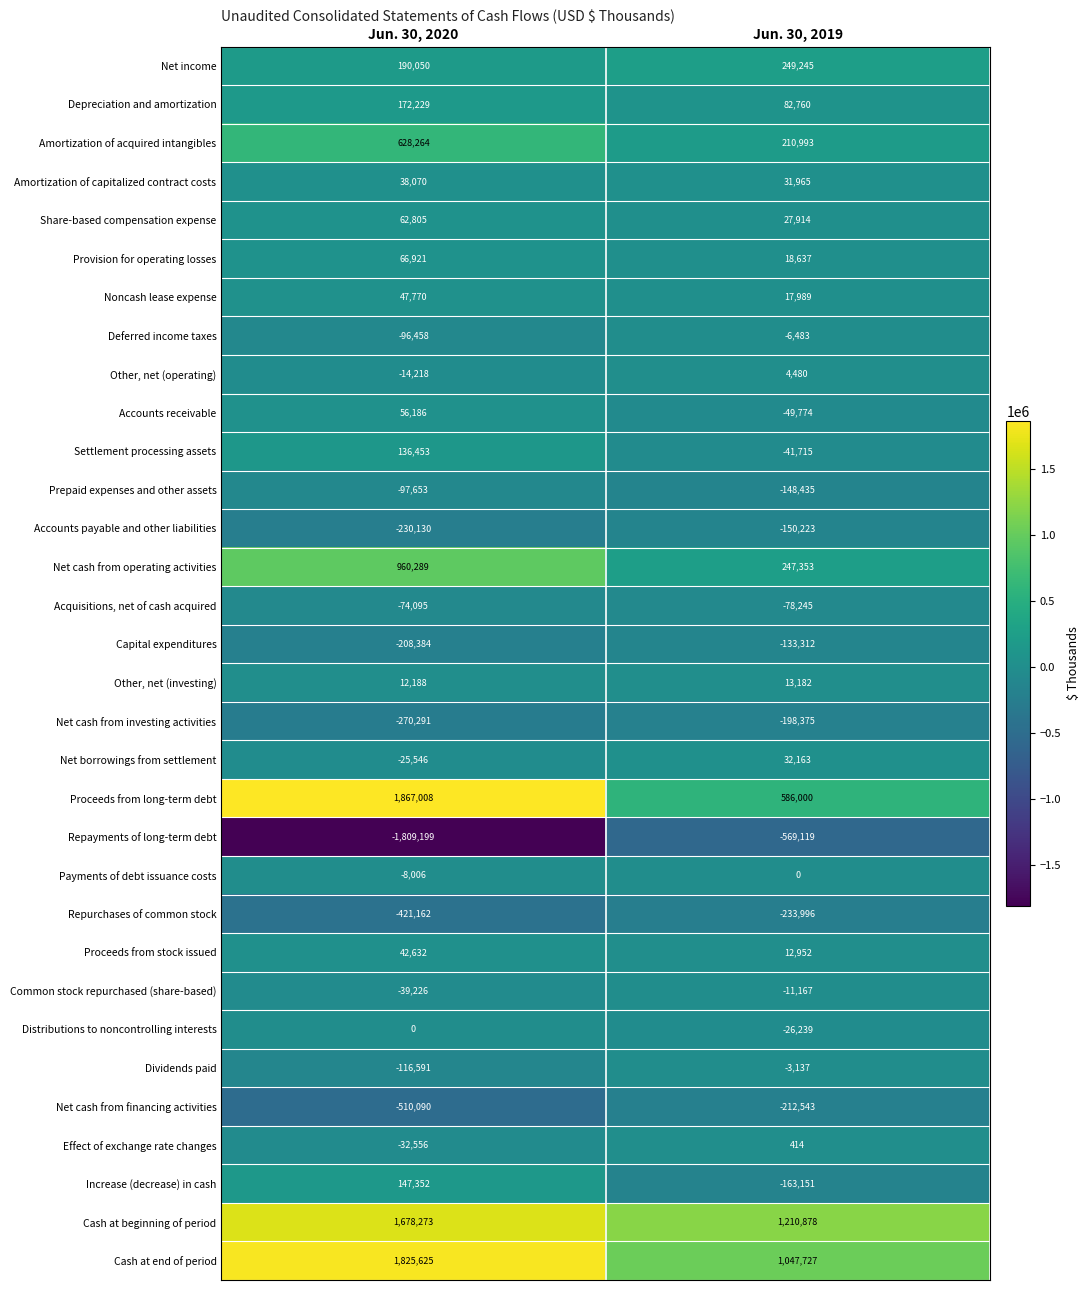

Rank the categories by Prepaid expenses and other assets value from lowest to highest.

Jun. 30, 2019, Jun. 30, 2020